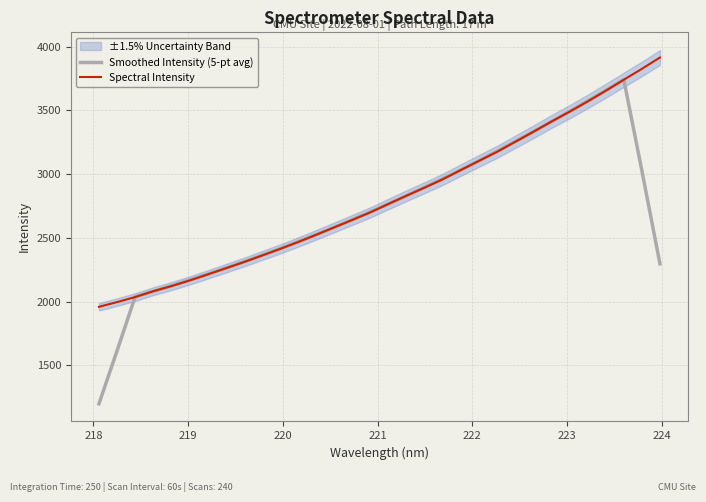

Reading right to left, extract all data points from this chart.

Smoothed Intensity (5-pt avg): 2295.9	3026.6	3740.5	3655.5	3572.9	3491.2	3411.2	3332.3	3255.3	3179.3	3104.9	3033.1	2964.4	2896.8	2830.4	2766.7	2704.2	2642.8	2582.9	2525.3	2469.3	2414.7	2362.1	2311.2	2261.7	2213.8	2168.1	2123.0	2079.6	2038.3	1614.1	1197.8
Spectral Intensity: 3914.3	3825.3	3740.0	3653.4	3569.5	3489.3	3412.2	3331.8	3253.3	3175.1	3104.1	3032.5	2959.5	2894.5	2831.3	2766.4	2700.3	2640.8	2582.3	2524.0	2466.9	2412.7	2360.8	2309.4	2260.9	2212.5	2165.0	2121.1	2081.2	2035.0	1995.6	1958.5